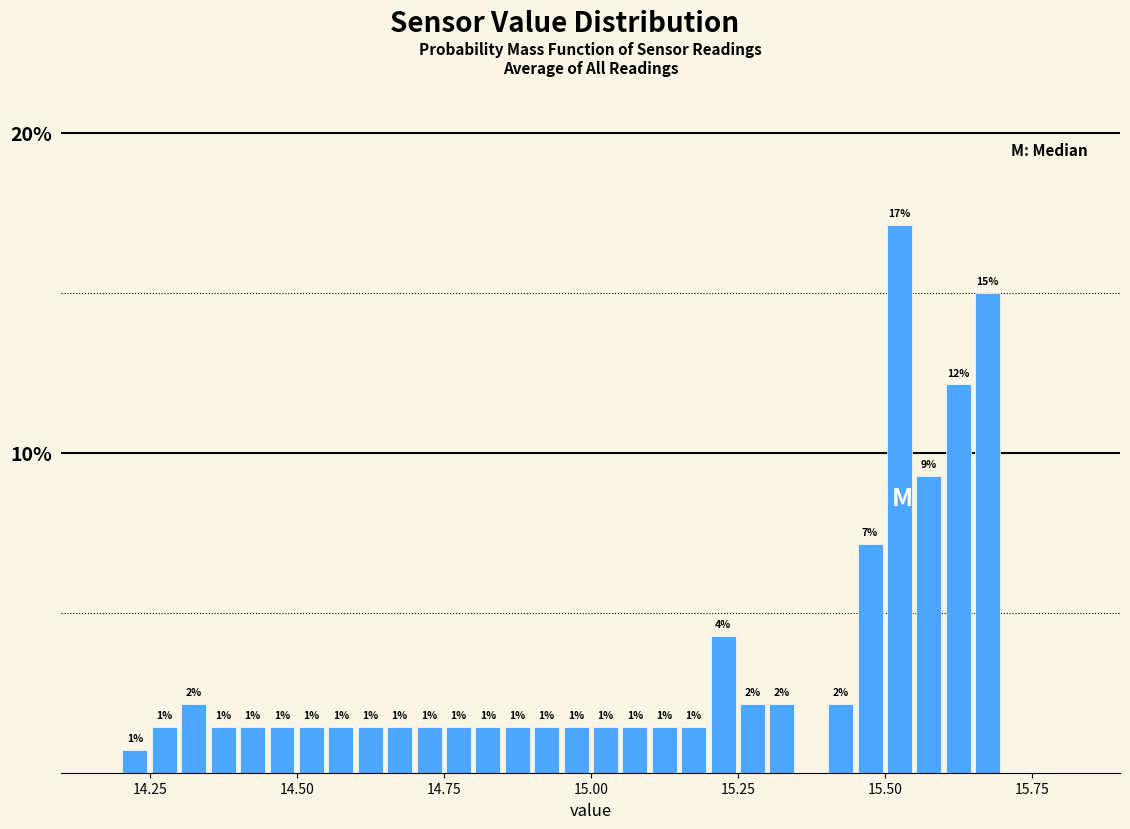

Read against the x-axis, roughly where is the centre of the tallest bar?

15.55